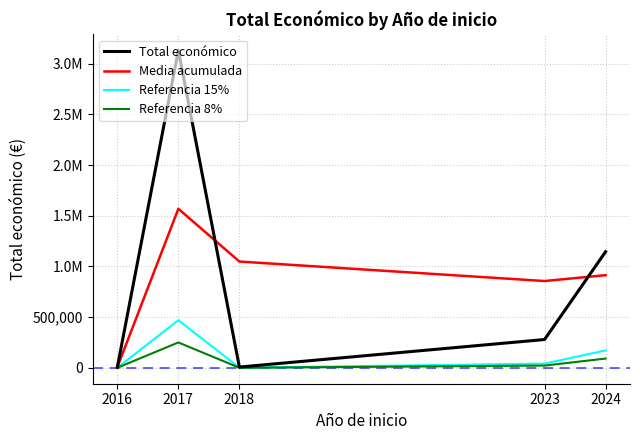

The Referencia 15% series shows 900.0 at 2016. True or false?

True